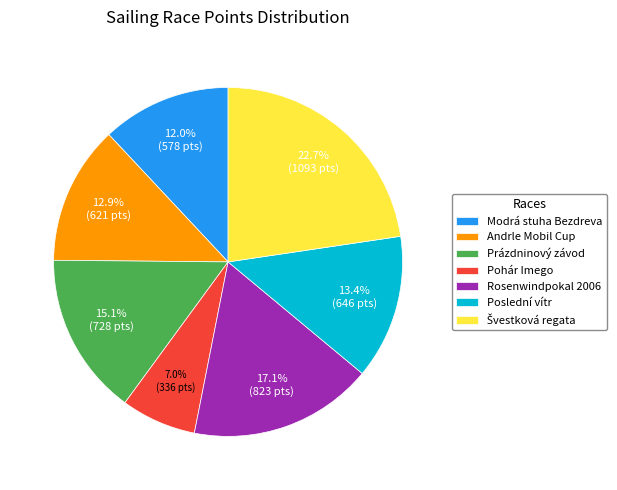

Count the number of slices in the pie.

7